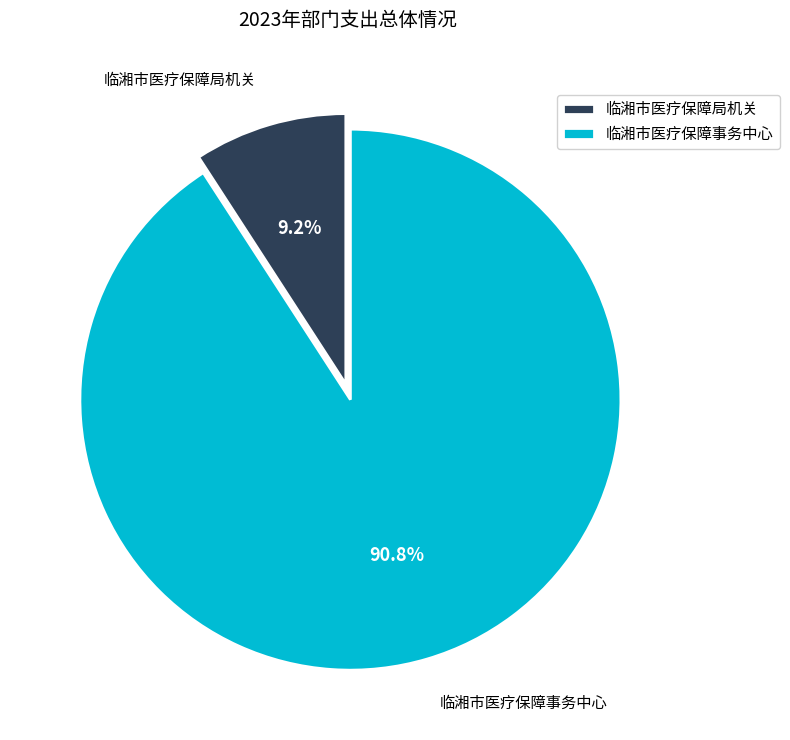

How many segments does this pie chart have?

2